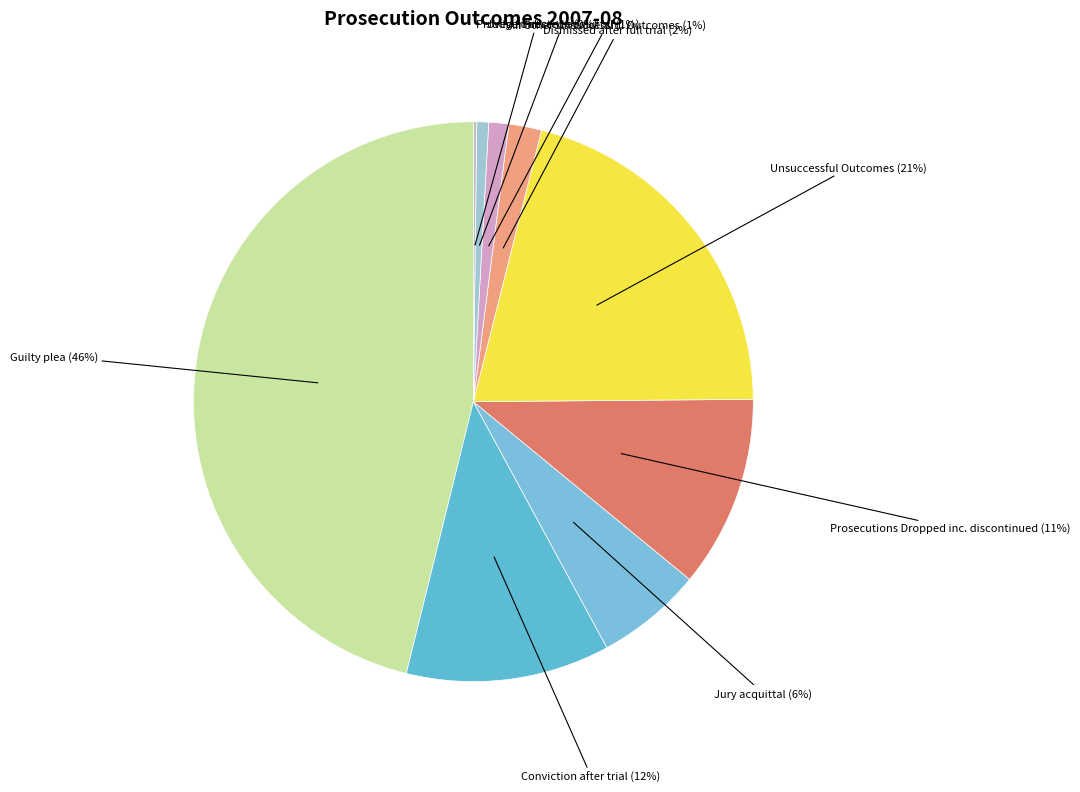

To the nearest percent, what portion does Dismissed after full trial represent?

2%